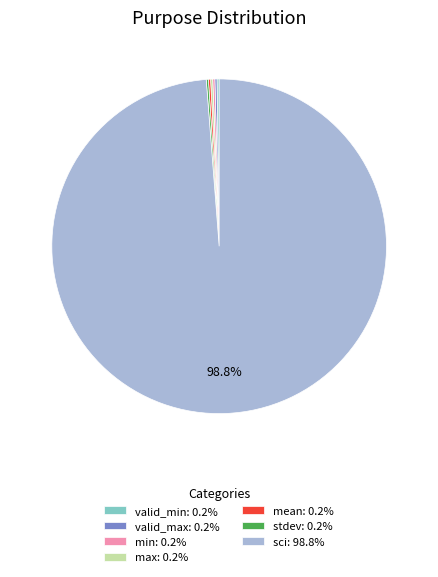

Does any single category account for the majority?

Yes